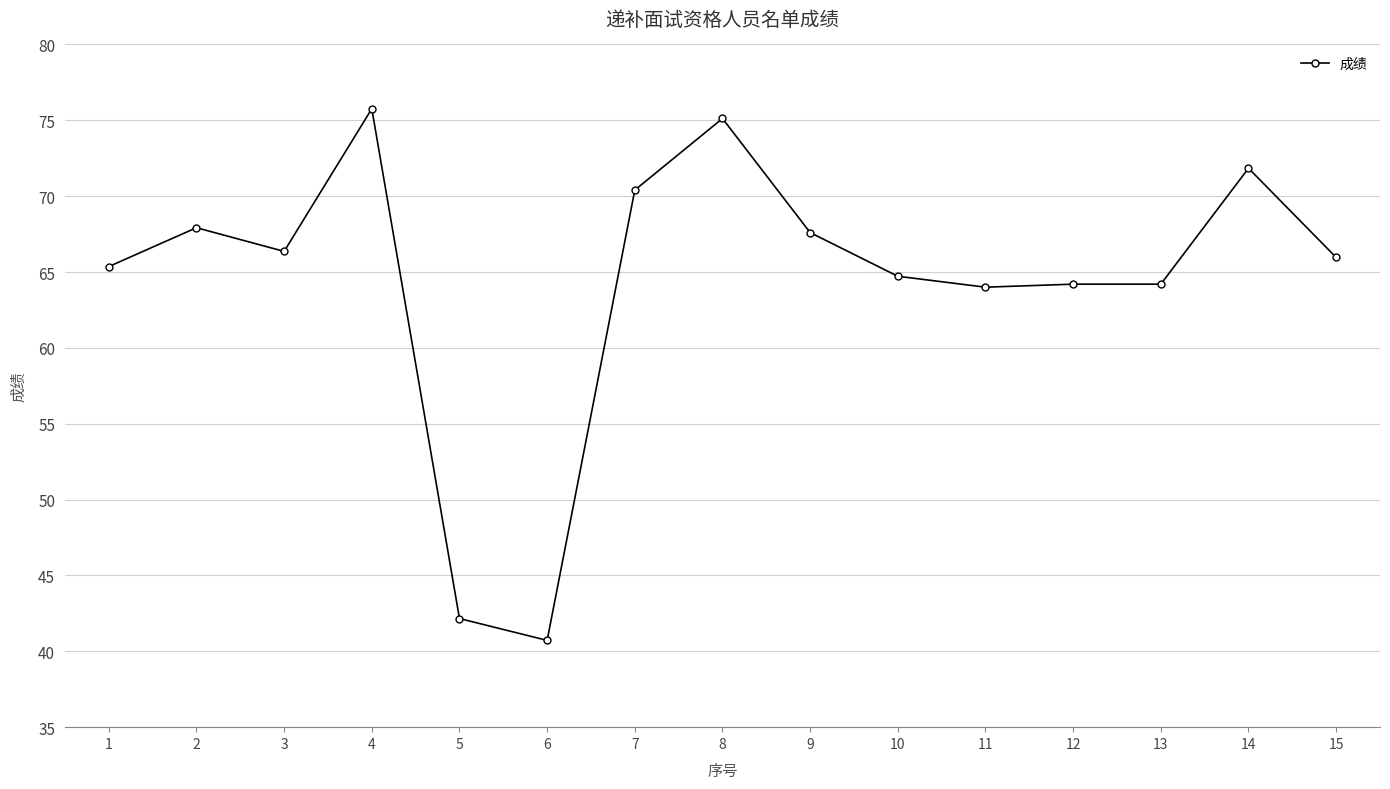

What is the difference between the maximum and second lowest values?

33.6